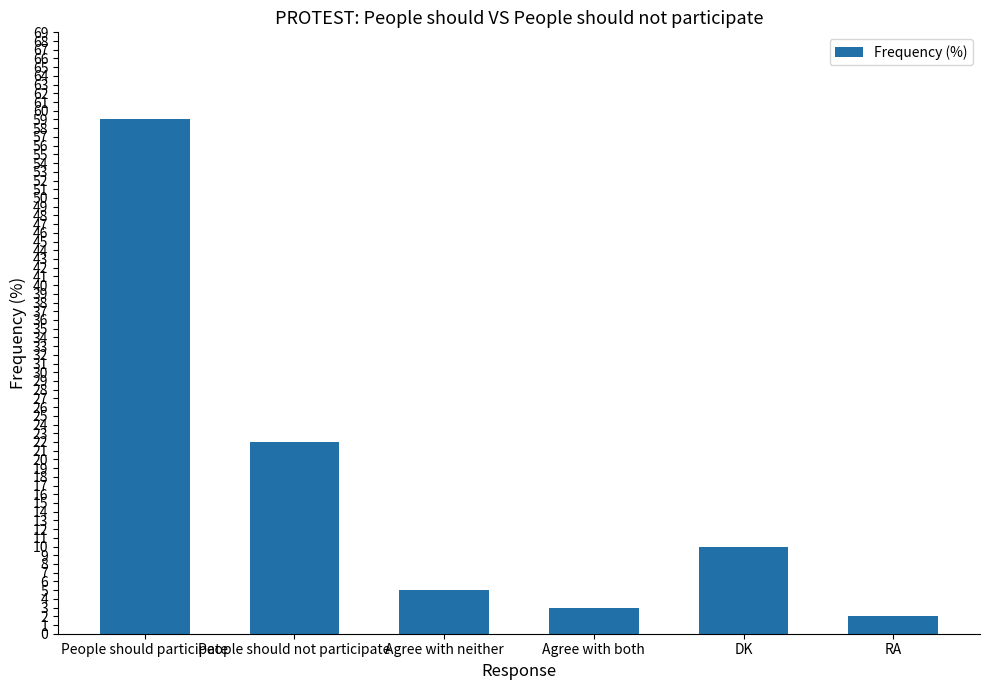

What is the value of the 1st bar from the left?

59